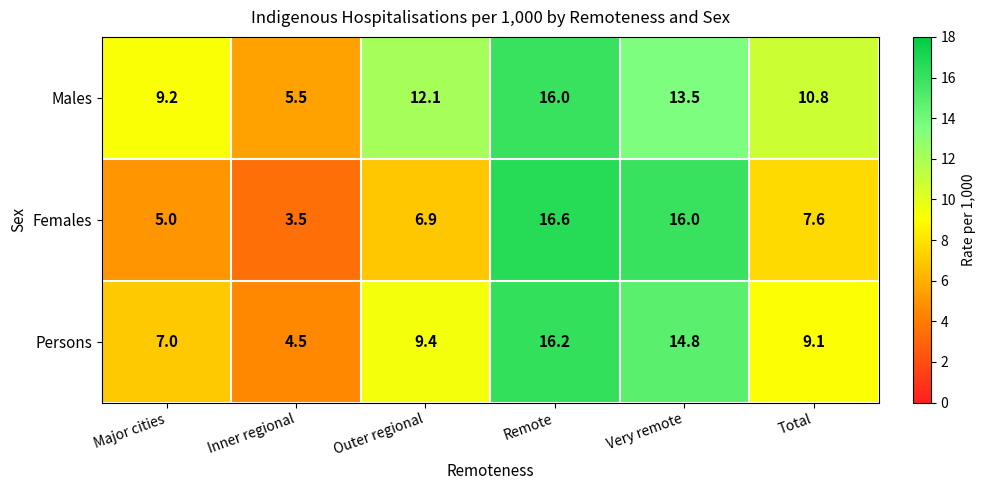

Which category has the highest value in the Females series?

Remote